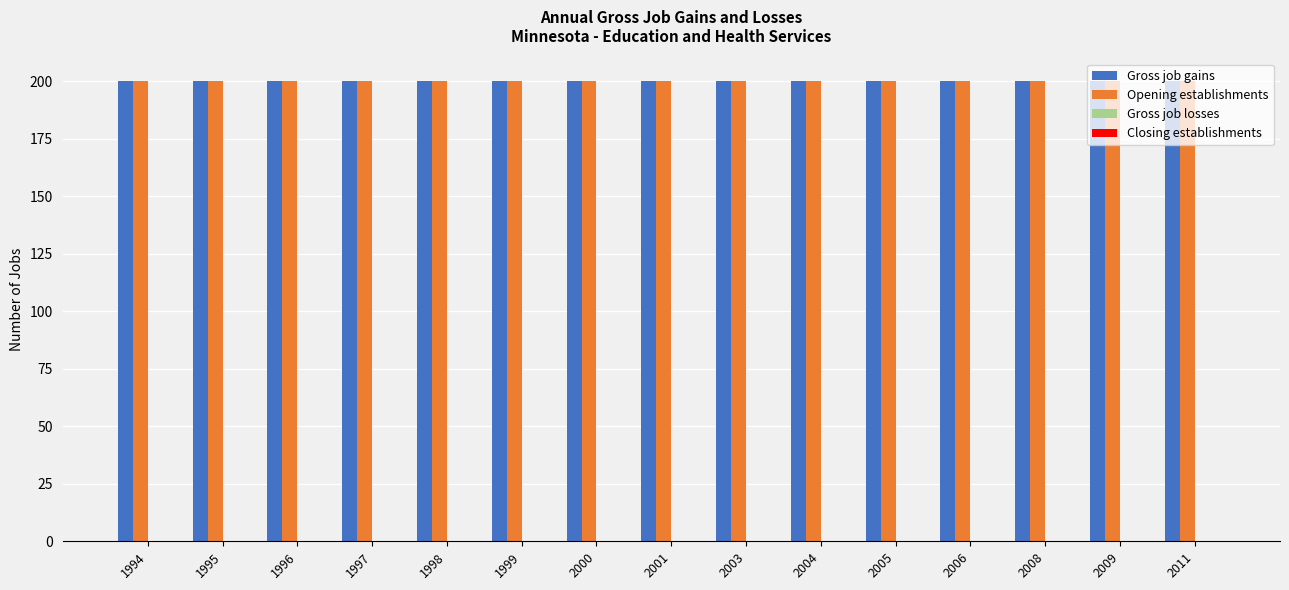

The Opening establishments series shows 200 at 2004. True or false?

True